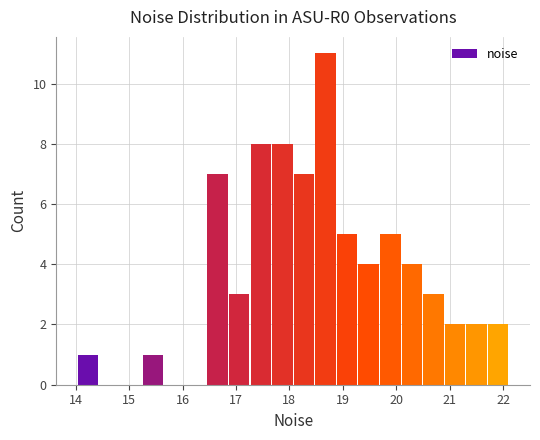

Reading left to right, transcribe this chart: for each bar, give the range it covers on the x-axis and its height. Neither the bar edges nor the heights are printed on the chart, so give them approximately, as read against the axes.

14.0 to 14.4: 1
14.4 to 14.8: 0
14.8 to 15.2: 0
15.2 to 15.6: 1
15.6 to 16.1: 0
16.1 to 16.5: 0
16.5 to 16.9: 7
16.9 to 17.3: 3
17.3 to 17.7: 8
17.7 to 18.1: 8
18.1 to 18.5: 7
18.5 to 18.9: 11
18.9 to 19.3: 5
19.3 to 19.7: 4
19.7 to 20.1: 5
20.1 to 20.5: 4
20.5 to 20.9: 3
20.9 to 21.3: 2
21.3 to 21.7: 2
21.7 to 22.1: 2